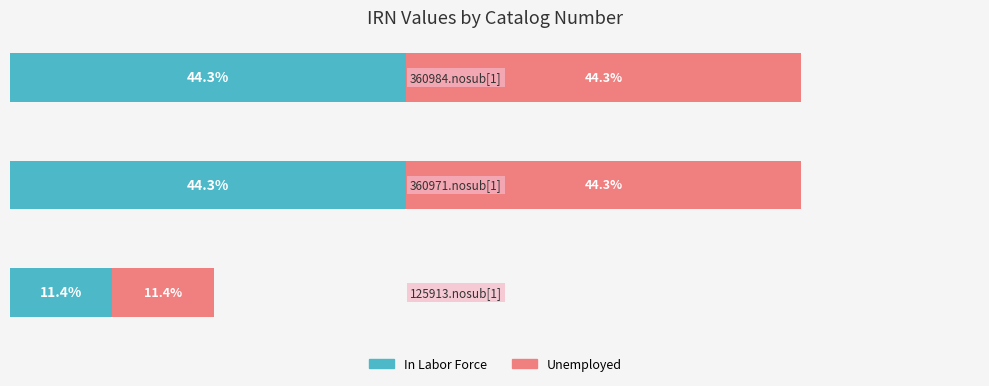

Reading right to left, extract all data points from this chart.

In Labor Force: 2=44.3	1=44.3	0=11.4
Unemployed: 2=44.3	1=44.3	0=11.4